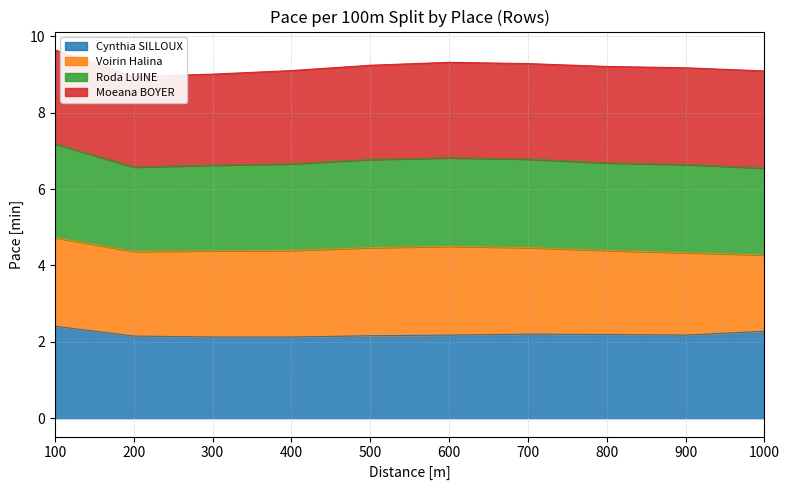

The value of Cynthia SILLOUX at 900 is 2.2. True or false?

True